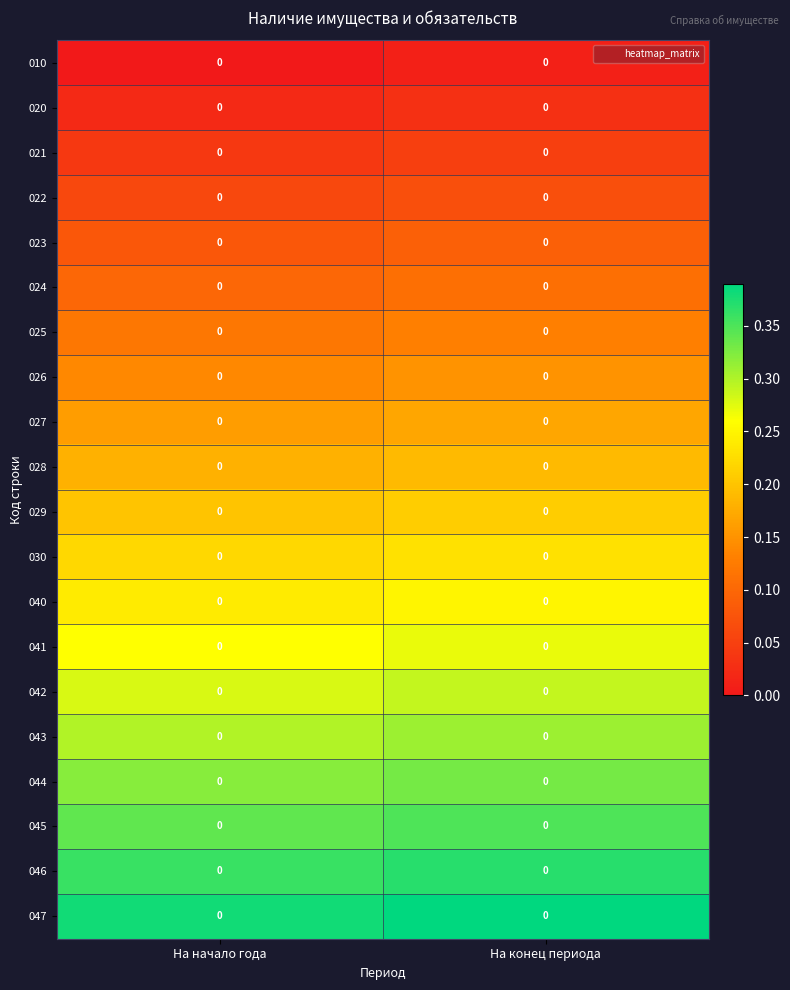

Which has a higher value, На конец периода or На начало года?

На конец периода